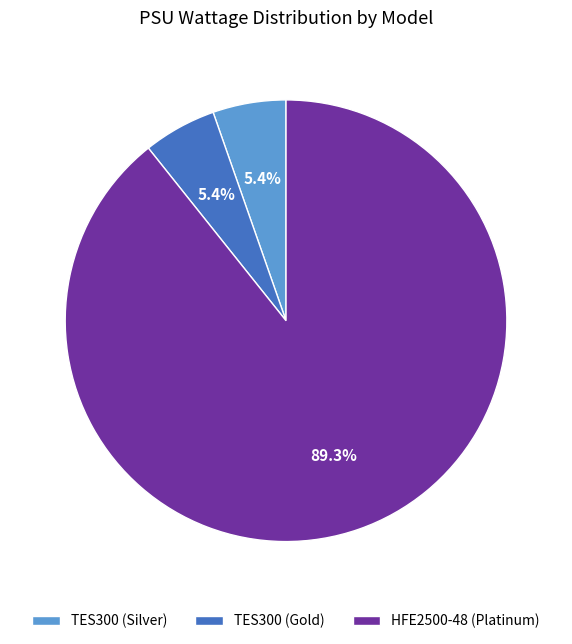

Which slice represents more than half of the pie?

HFE2500-48 (Platinum)